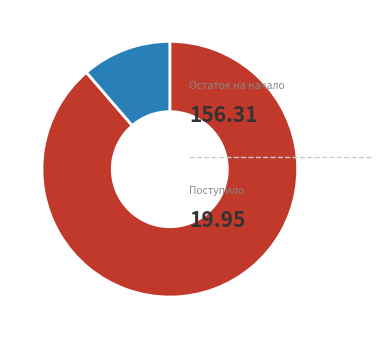

Is there any slice that represents more than half of the pie?

Yes